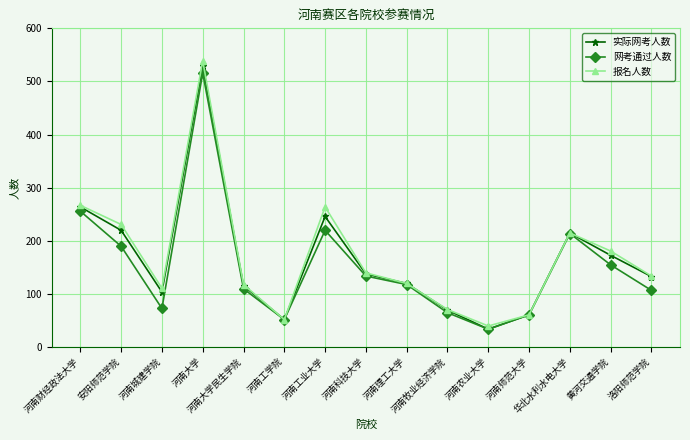

Which series has the largest range (max minus min)?

报名人数